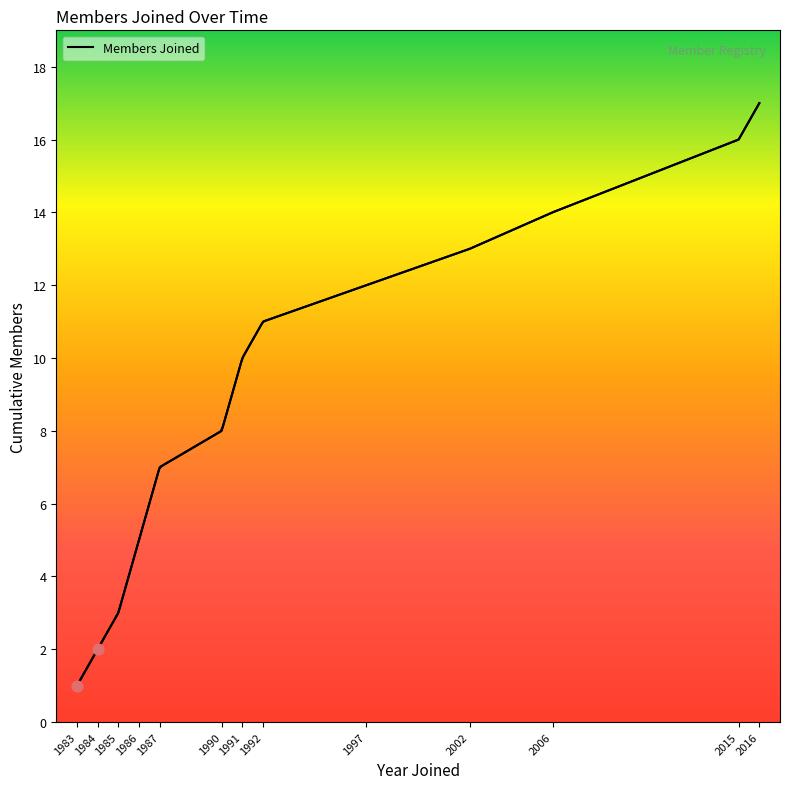

What is the change in value from 1992 to 1997?

+1